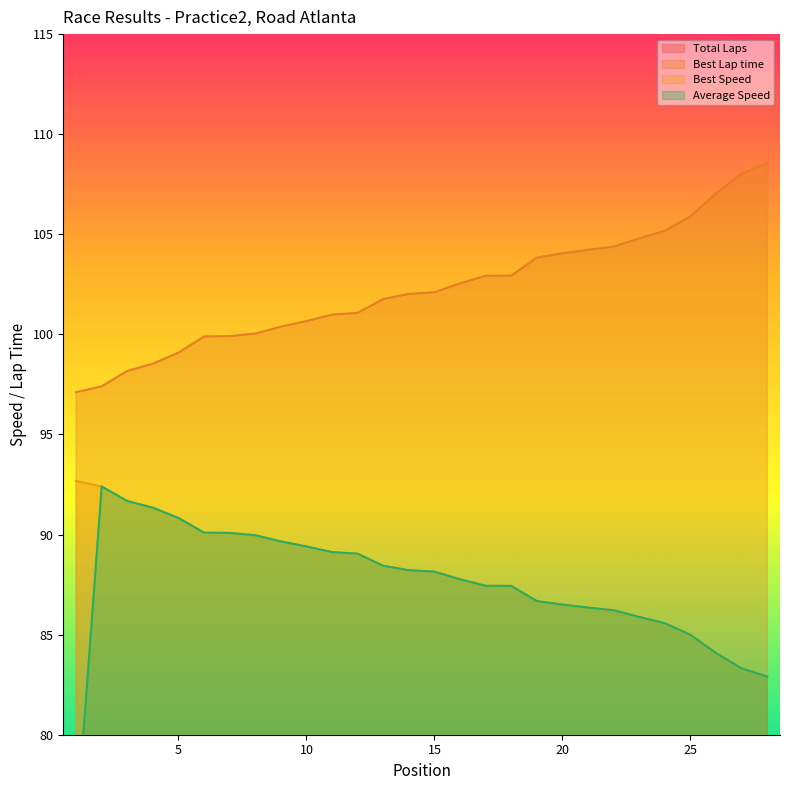

What is the sum of all Best Lap time values?

2863.5